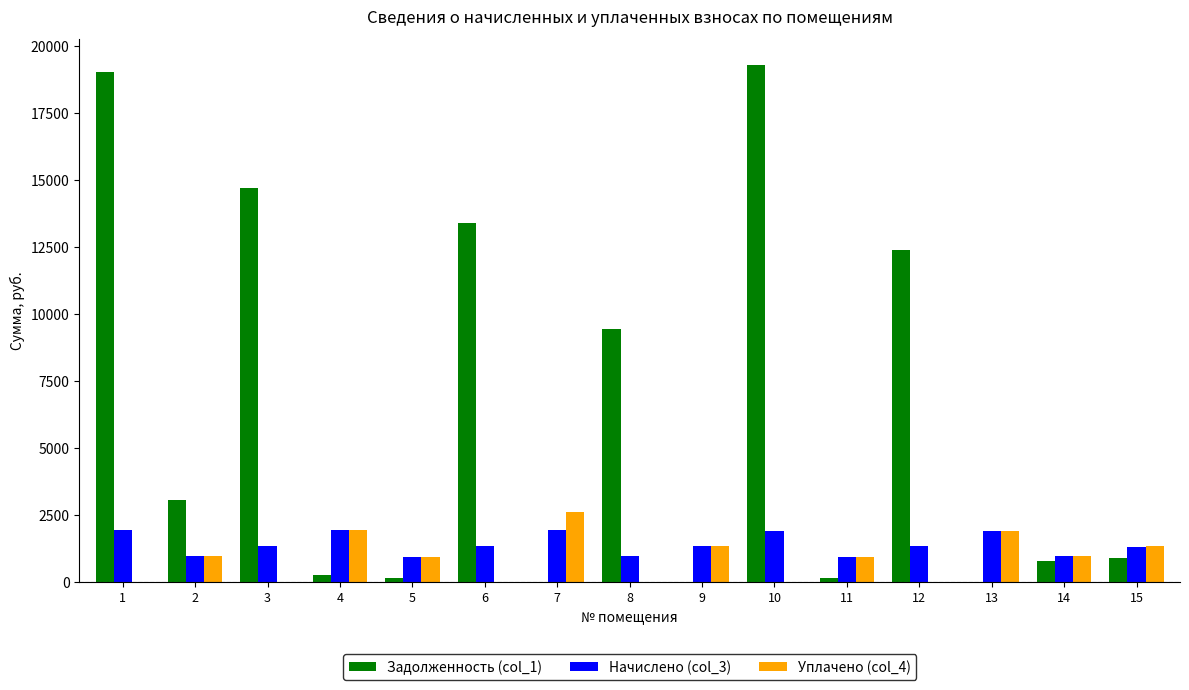

Which category has the highest value across all series?

10